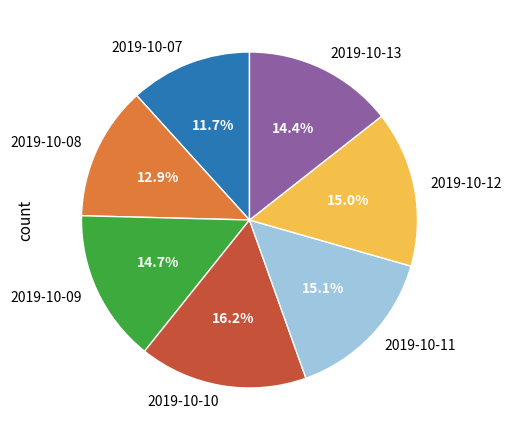

To the nearest percent, what portion does 2019-10-13 represent?

14%